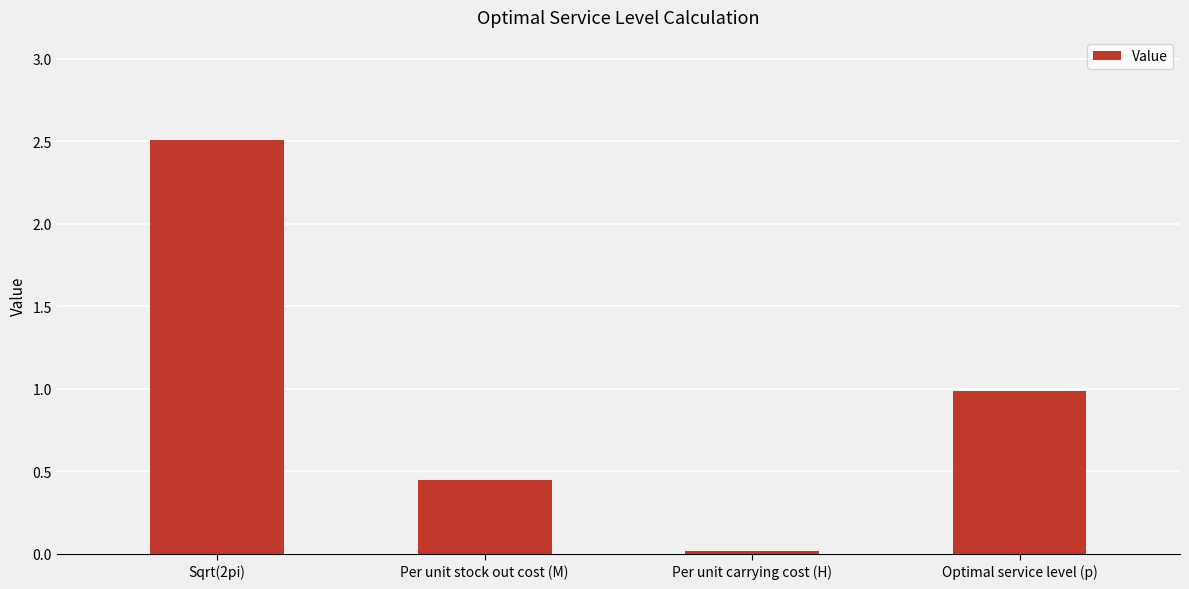

What is the difference between the values at Per unit carrying cost (H) and Optimal service level (p)?

1.0